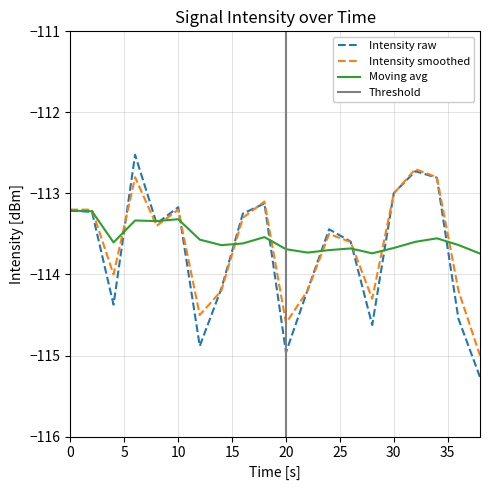

What is the value of the Moving avg point at the 20th from the left?

-113.7